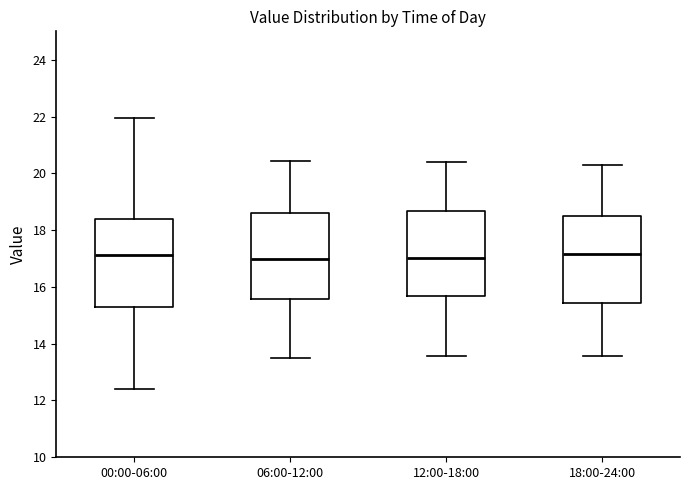

Reading left to right, transcribe this box plot: for each box, give where its median line is, the range the box spans, and where its two whiskers end, as read against the y-axis. The values are not printed on the chart, so give them approximately, as read against the axis.

00:00-06:00: median 17.2, box 15.2 to 18.4, whiskers 12.4 to 22.0
06:00-12:00: median 17.0, box 15.6 to 18.6, whiskers 13.6 to 20.4
12:00-18:00: median 17.0, box 15.6 to 18.6, whiskers 13.6 to 20.4
18:00-24:00: median 17.2, box 15.4 to 18.4, whiskers 13.6 to 20.4